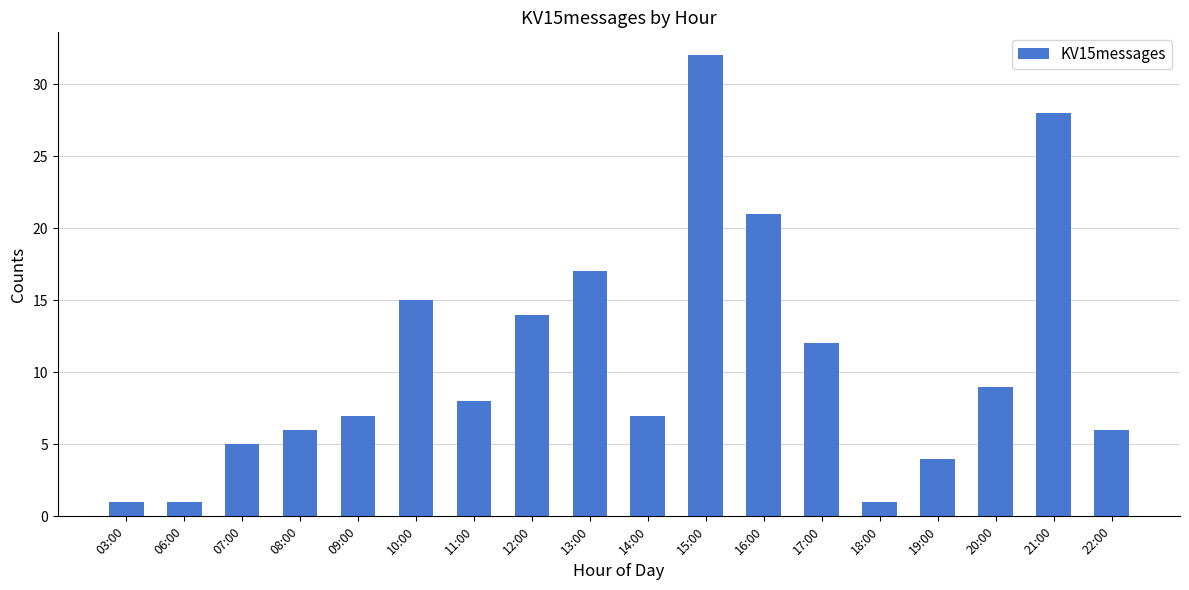

Reading left to right, transcribe all the data shown in this chart.

03:00=1	06:00=1	07:00=5	08:00=6	09:00=7	10:00=15	11:00=8	12:00=14	13:00=17	14:00=7	15:00=32	16:00=21	17:00=12	18:00=1	19:00=4	20:00=9	21:00=28	22:00=6